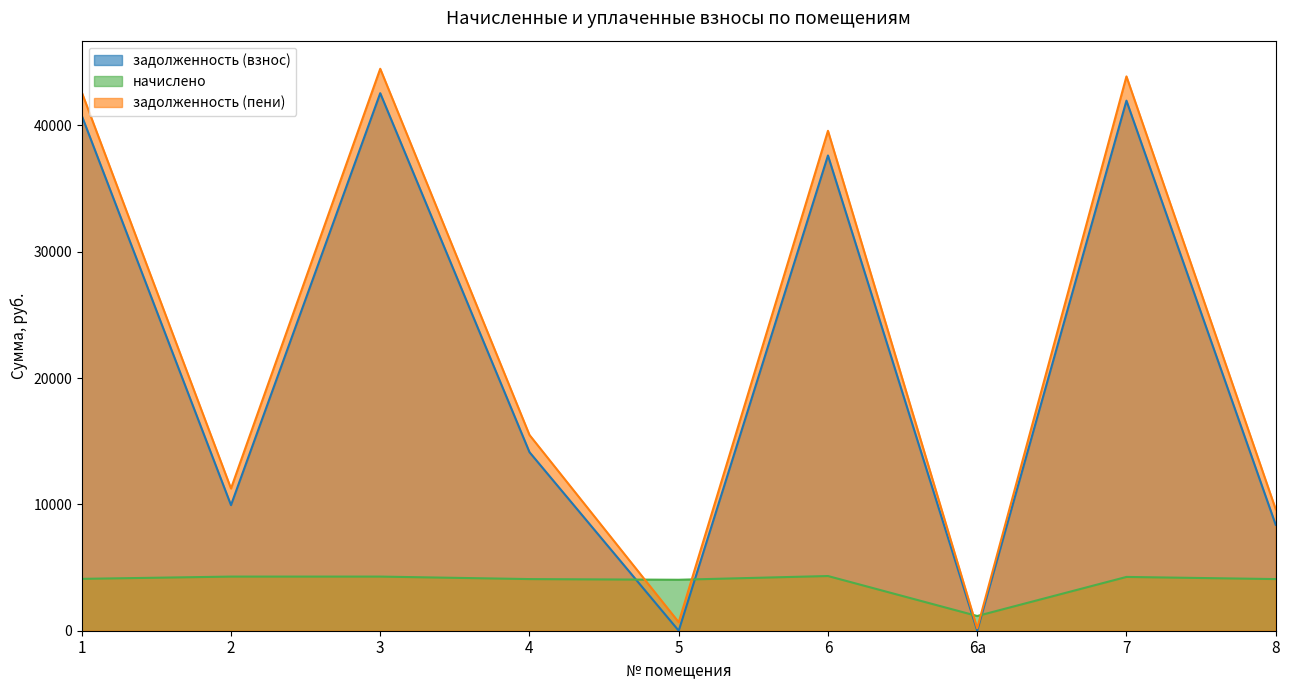

Is it true that задолженность (пени) equals 43877.6 at 7?

True